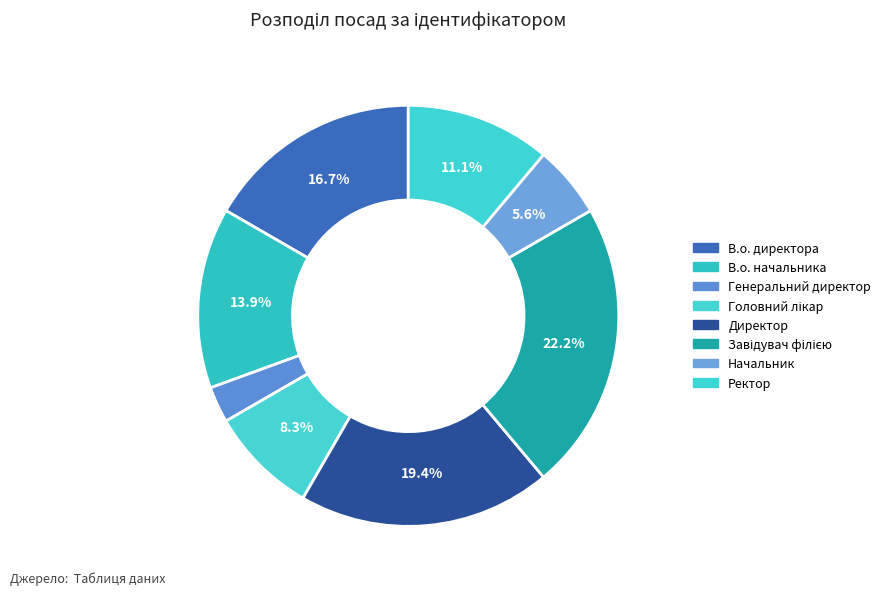

Which category has the biggest portion of the pie?

Завідувач філією